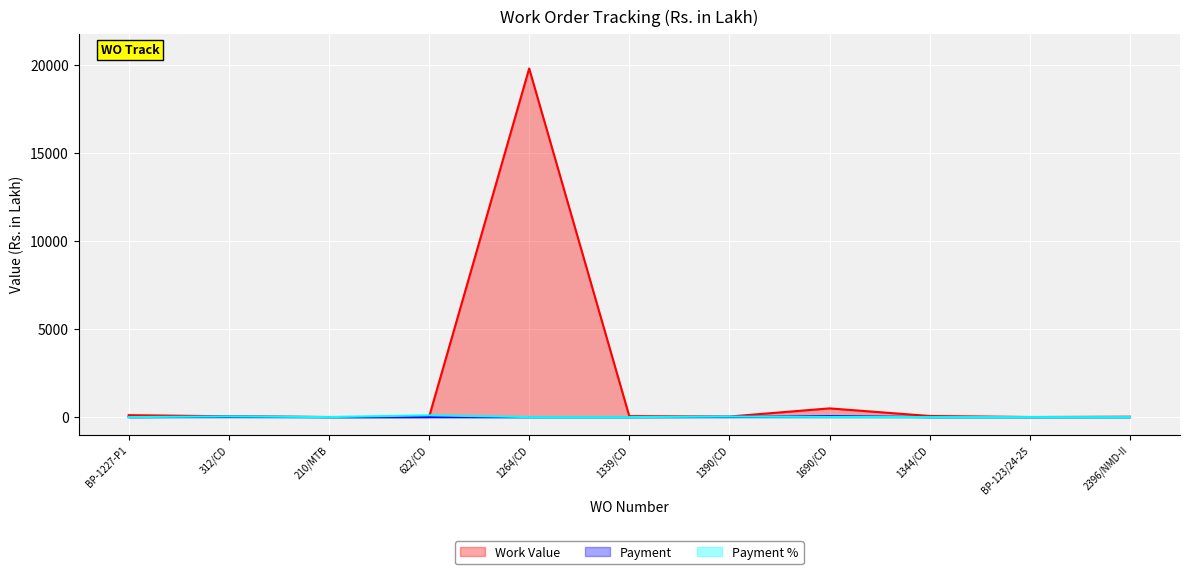

Which series has the largest total across all categories?

Work Value